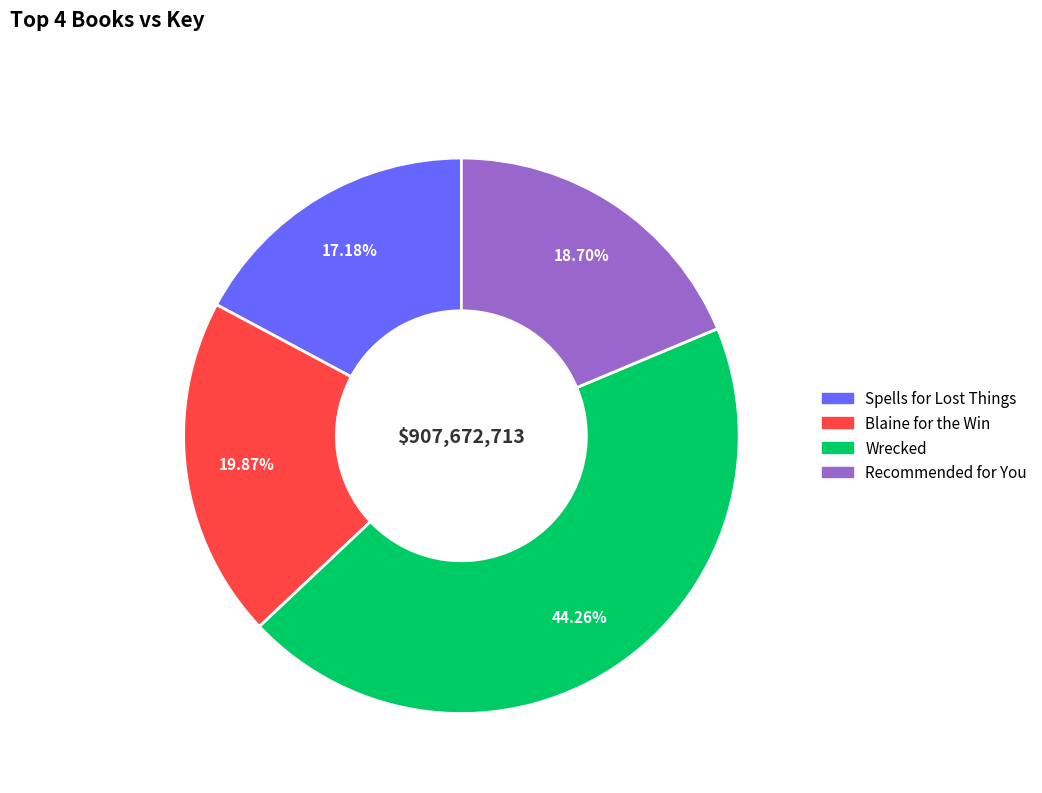

Is there any slice that represents more than half of the pie?

No